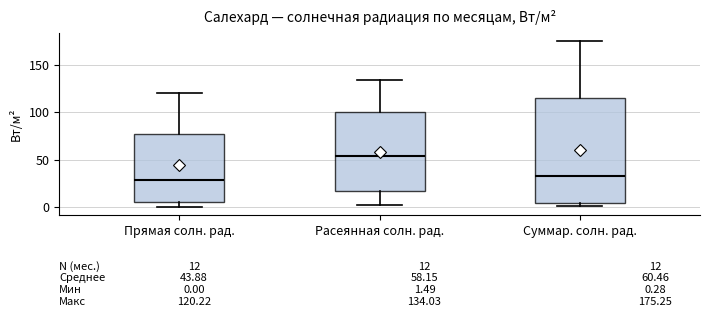

Comparing the boxes themselves (not the whiskers), which one is the tallest?

Суммар. солн. рад.